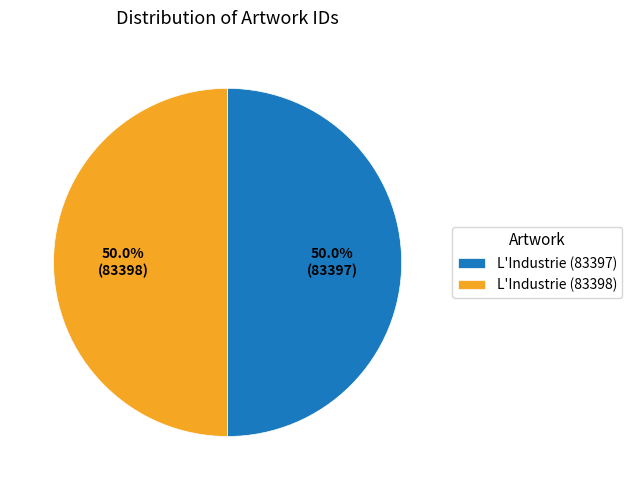

To the nearest percent, what portion does L'Industrie (83398) represent?

50%